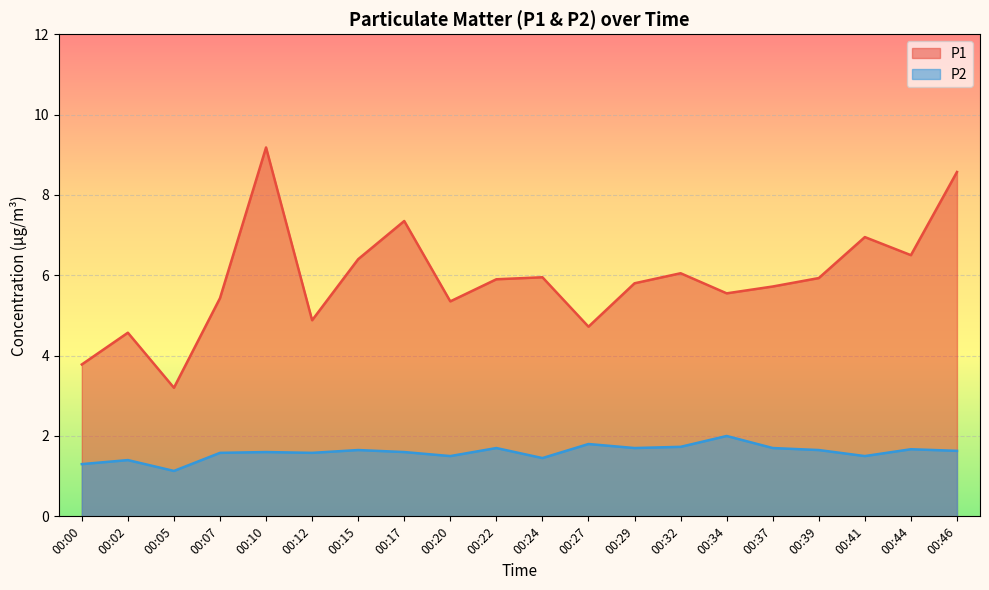

What is the average value of the P2 series?

1.6